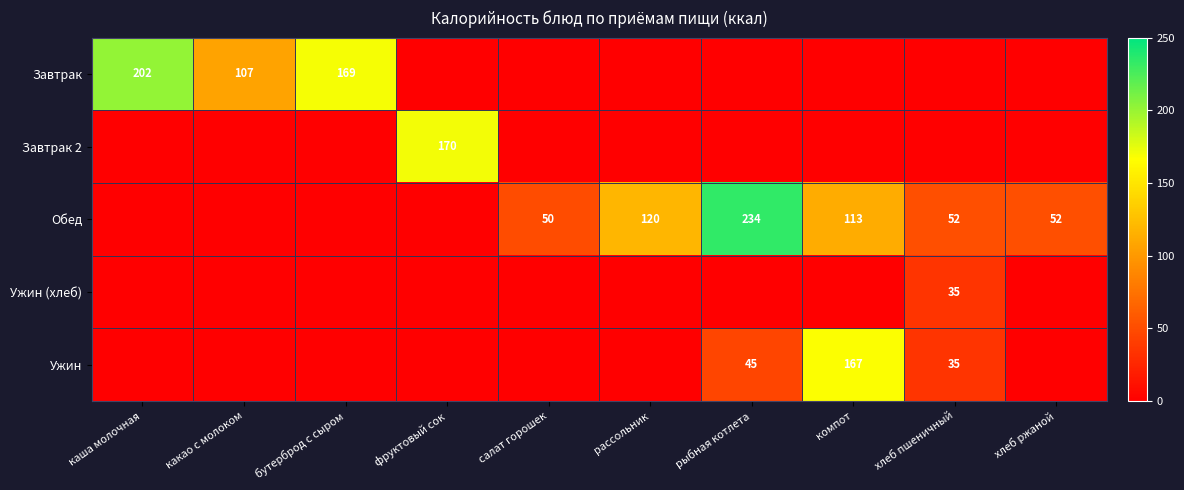

What is the sum of the Обед values at хлеб ржаной and компот?

165